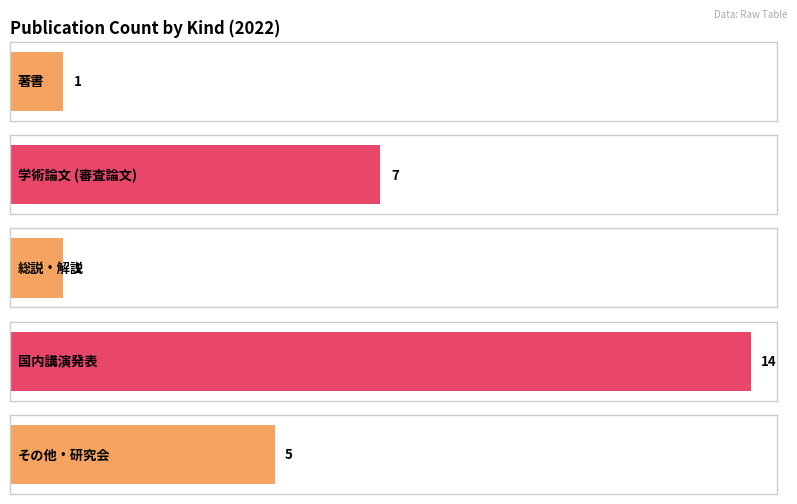

List the labels in order of value, largest first.

国内講演発表, 学術論文 (審査論文), その他・研究会, 著書, 総説・解説